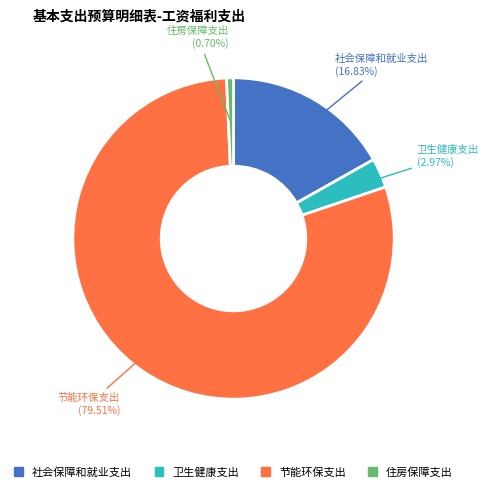

Between 住房保障支出 and 社会保障和就业支出, which is larger?

社会保障和就业支出